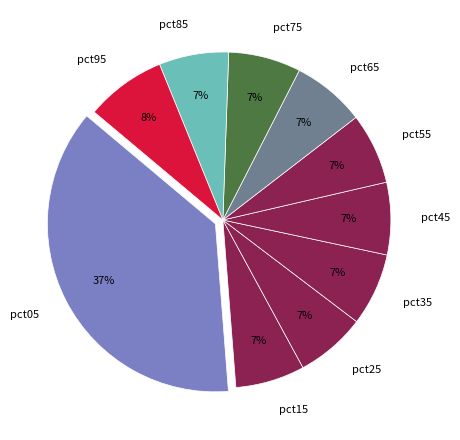

How many slices are in this pie chart?

10